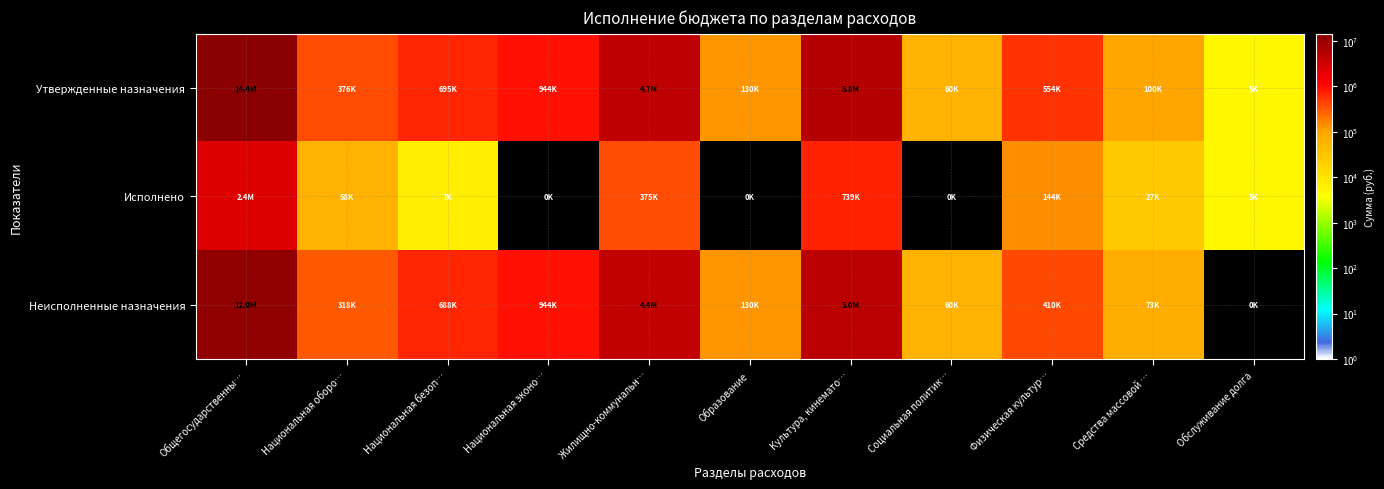

Reading left to right, extract all data points from this chart.

Утвержденные назначения: Общегосударственны…=14415172.4	Национальная оборо…=376300.0	Национальная безоп…=695100.0	Национальная эконо…=944000.0	Жилищно-коммунальн…=4738000.0	Образование=130000.0	Культура, кинемато…=5754200.0	Социальная политик…=60000.0	Физическая культур…=553700.0	Средства массовой …=100000.0	Обслуживание долга=5064.0
Исполнено: Общегосударственны…=2448822.8	Национальная оборо…=58047.9	Национальная безоп…=6990.0	Национальная эконо…=0.0	Жилищно-коммунальн…=374722.3	Образование=0.0	Культура, кинемато…=739447.0	Социальная политик…=0.0	Физическая культур…=144050.0	Средства массовой …=26900.0	Обслуживание долга=5064.0
Неисполненные назначения: Общегосударственны…=11966349.6	Национальная оборо…=318252.1	Национальная безоп…=688110.0	Национальная эконо…=944000.0	Жилищно-коммунальн…=4363277.7	Образование=130000.0	Культура, кинемато…=5014753.0	Социальная политик…=60000.0	Физическая культур…=409650.0	Средства массовой …=73100.0	Обслуживание долга=0.0